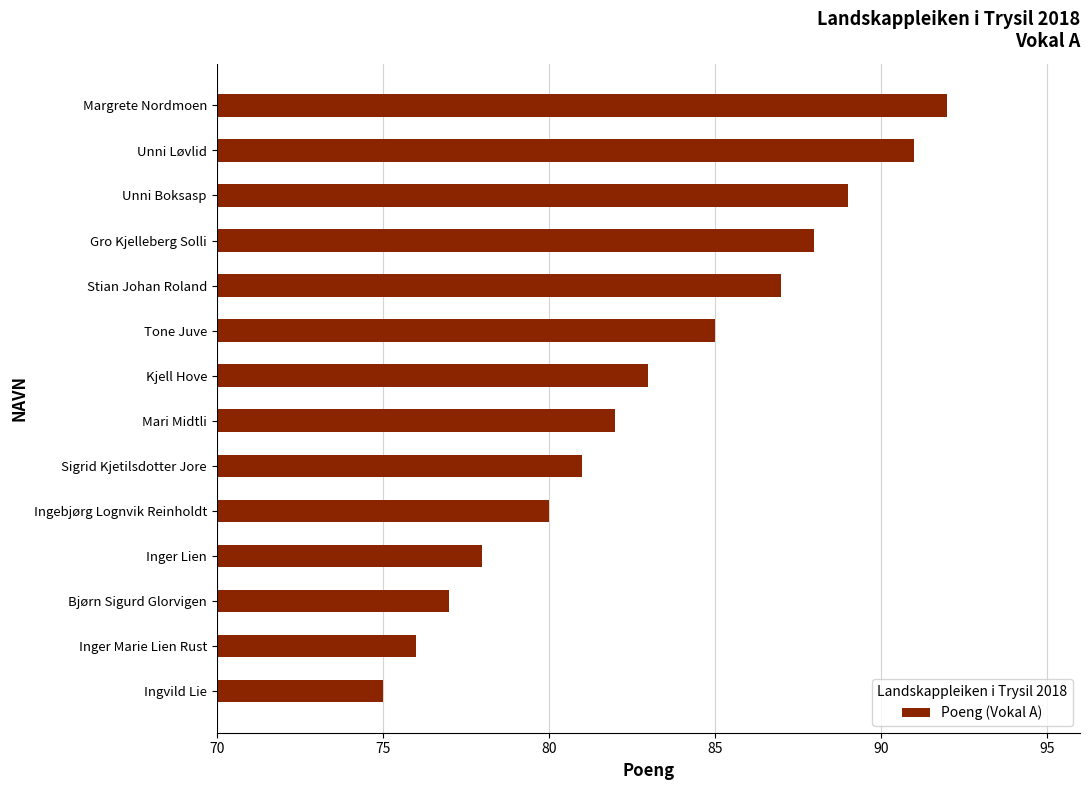

Reading top to bottom, transcribe all the data shown in this chart.

Margrete Nordmoen=92	Unni Løvlid=91	Unni Boksasp=89	Gro Kjelleberg Solli=88	Stian Johan Roland=87	Tone Juve=85	Kjell Hove=83	Mari Midtli=82	Sigrid Kjetilsdotter Jore=81	Ingebjørg Lognvik Reinholdt=80	Inger Lien=78	Bjørn Sigurd Glorvigen=77	Inger Marie Lien Rust=76	Ingvild Lie=75